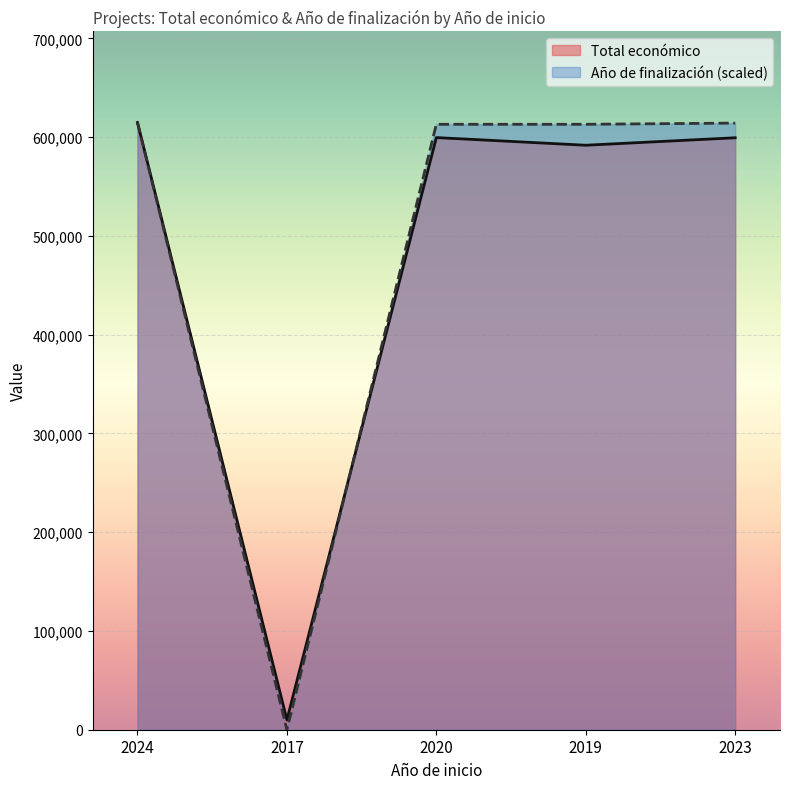

What is the value of the Año de finalización point at the 1st from the left?

614907.0